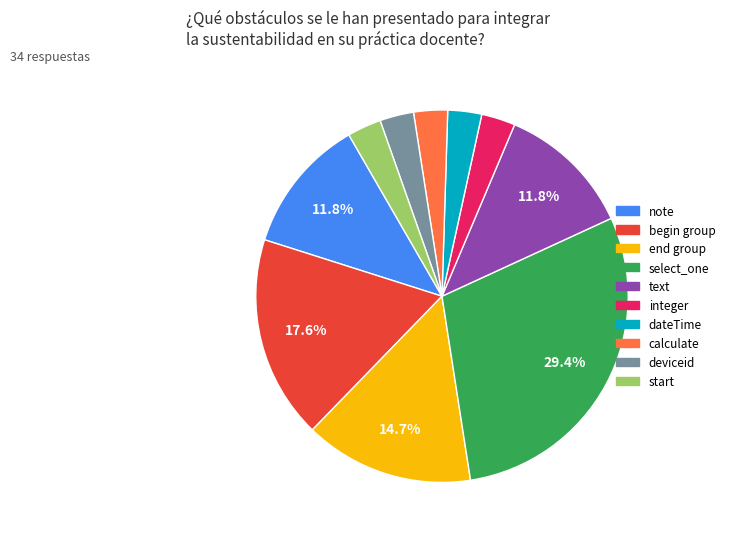

Count the number of slices in the pie.

10